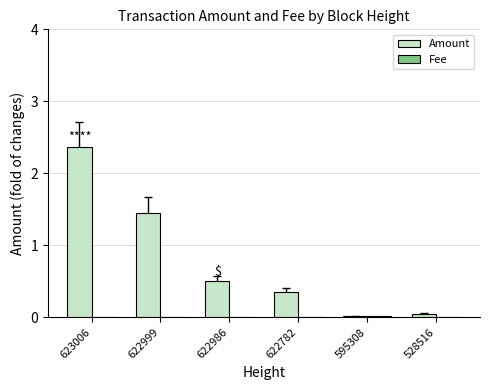

Which series changed the most between 622999 and 595308?

Amount